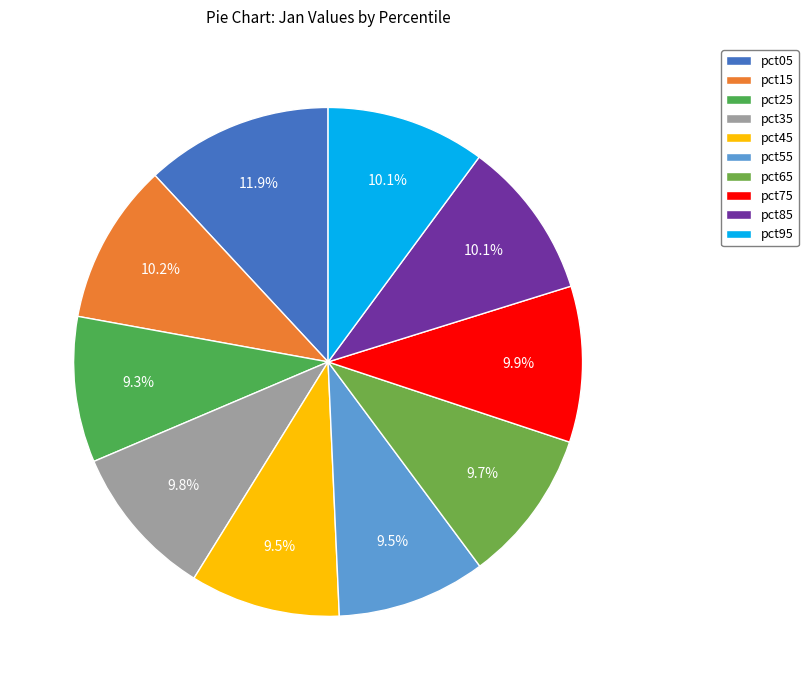

What percentage is NOT represented by pct15?

89.8%